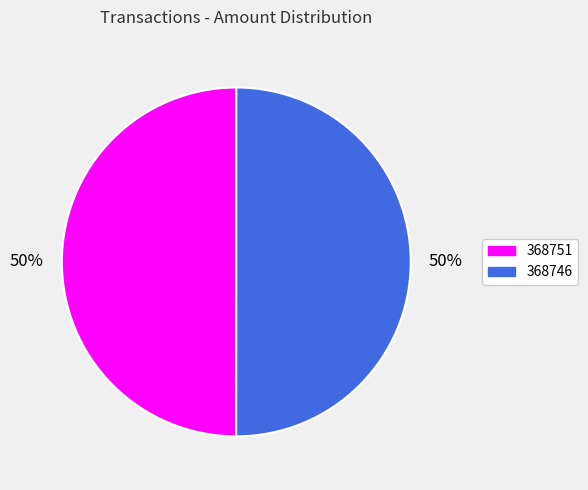

To the nearest percent, what is the combined percentage of 368746 and 368751?

100%